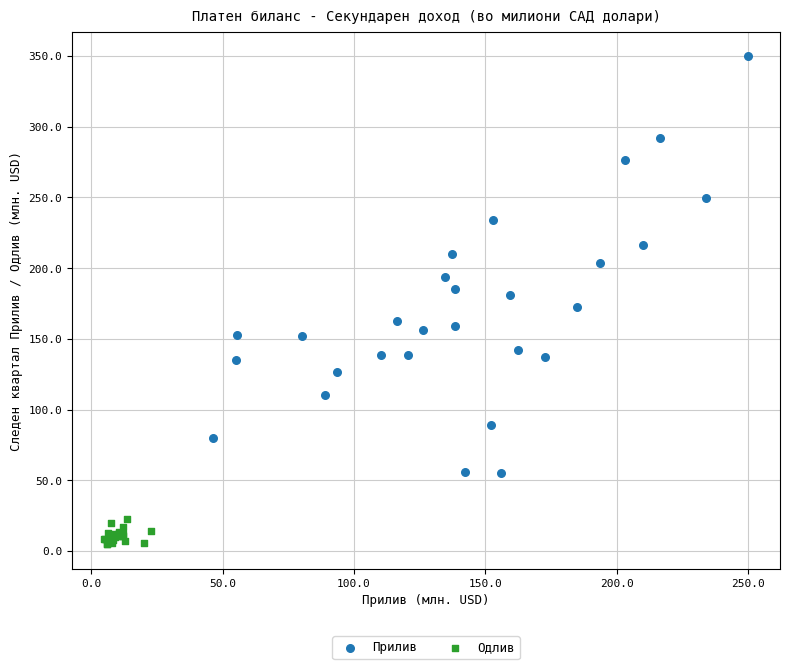

Which series has the largest Y range (max minus min)?

Прилив